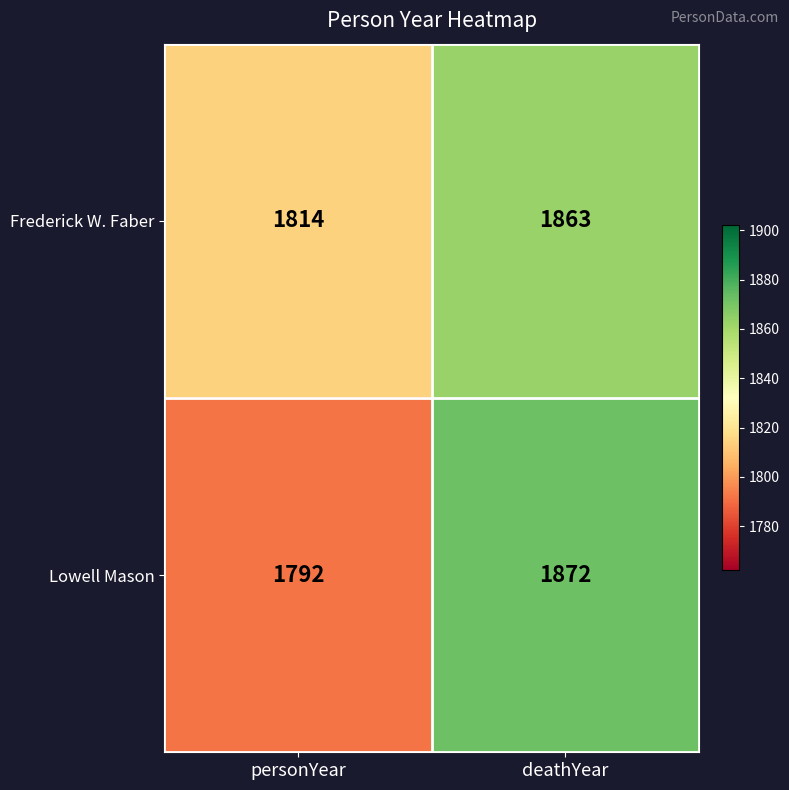

Is it true that Lowell Mason equals 2815 at deathYear?

False